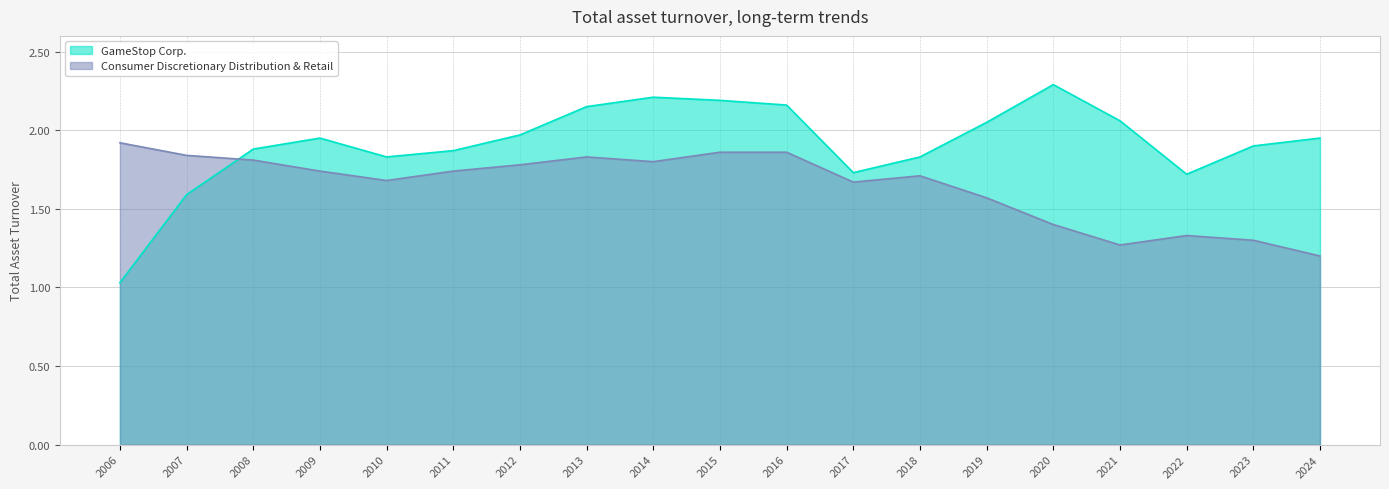

What is the difference between the second highest and minimum values in the GameStop Corp. series?

1.2